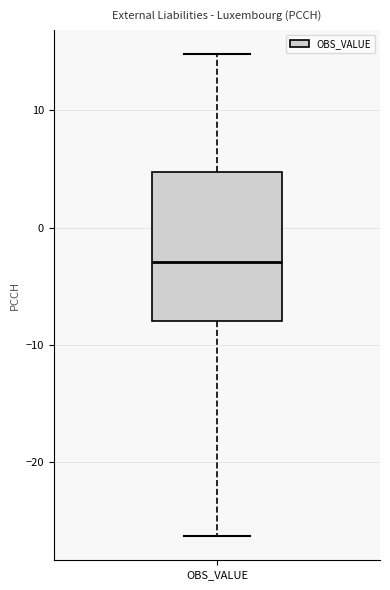

Read this box plot against the y-axis: the position of the median line, the range covered by the box, and the ends of both whiskers. The values are not printed on the chart, so give them approximately, as read against the axis.

median -3, box -8 to 5, whiskers -26 to 15